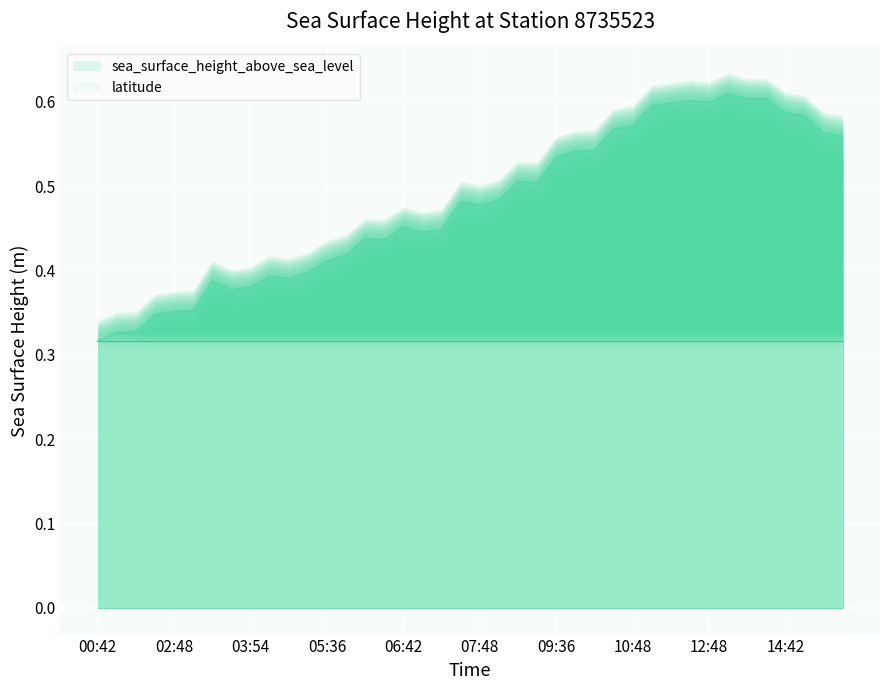

Which label corresponds to the smallest value in the chart?

00:42